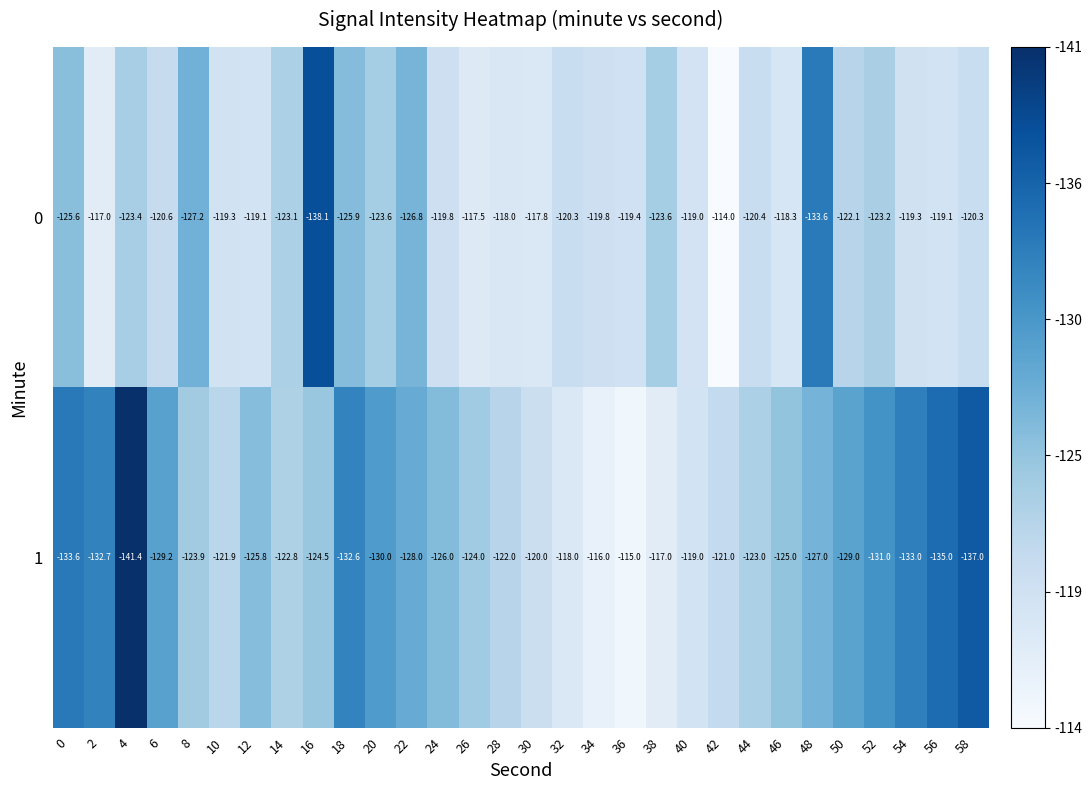

Which series has the largest total across all categories?

0